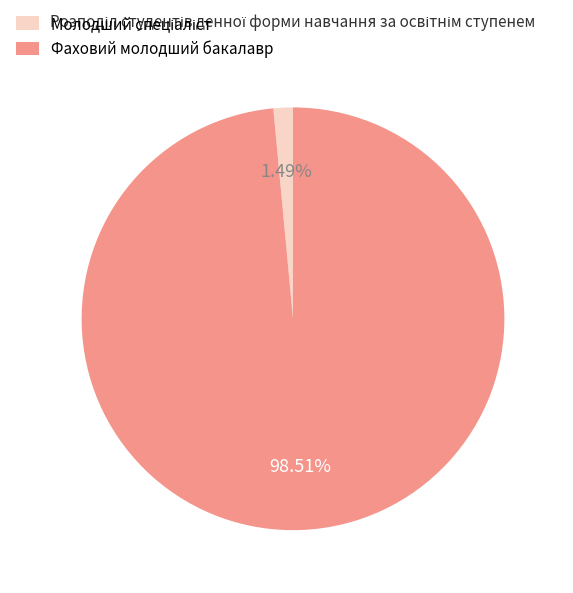

How many segments does this pie chart have?

2